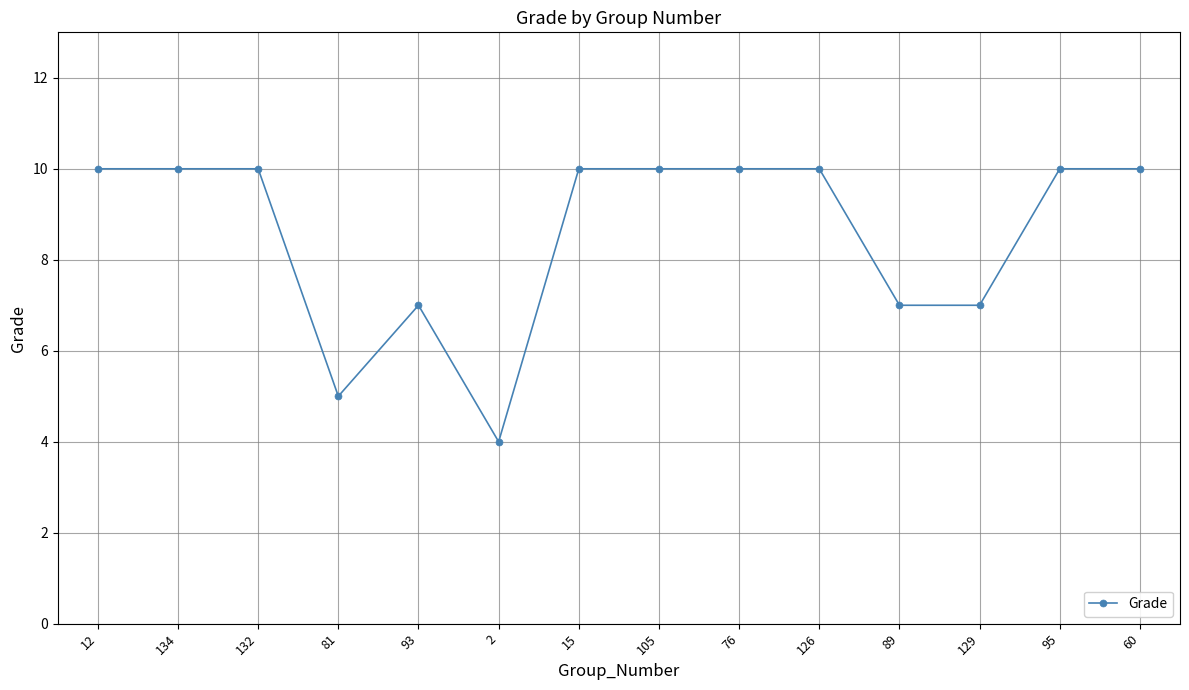

Approximately how many times larger is the value at 105 compared to 81?

2.0